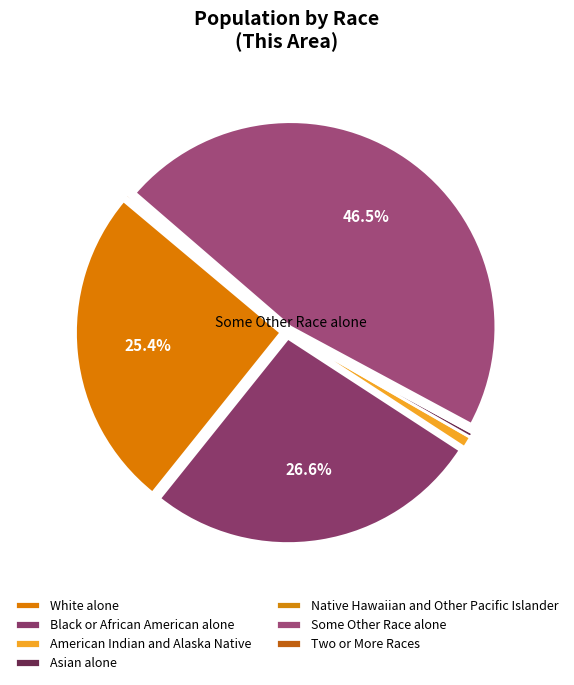

How many segments does this pie chart have?

7